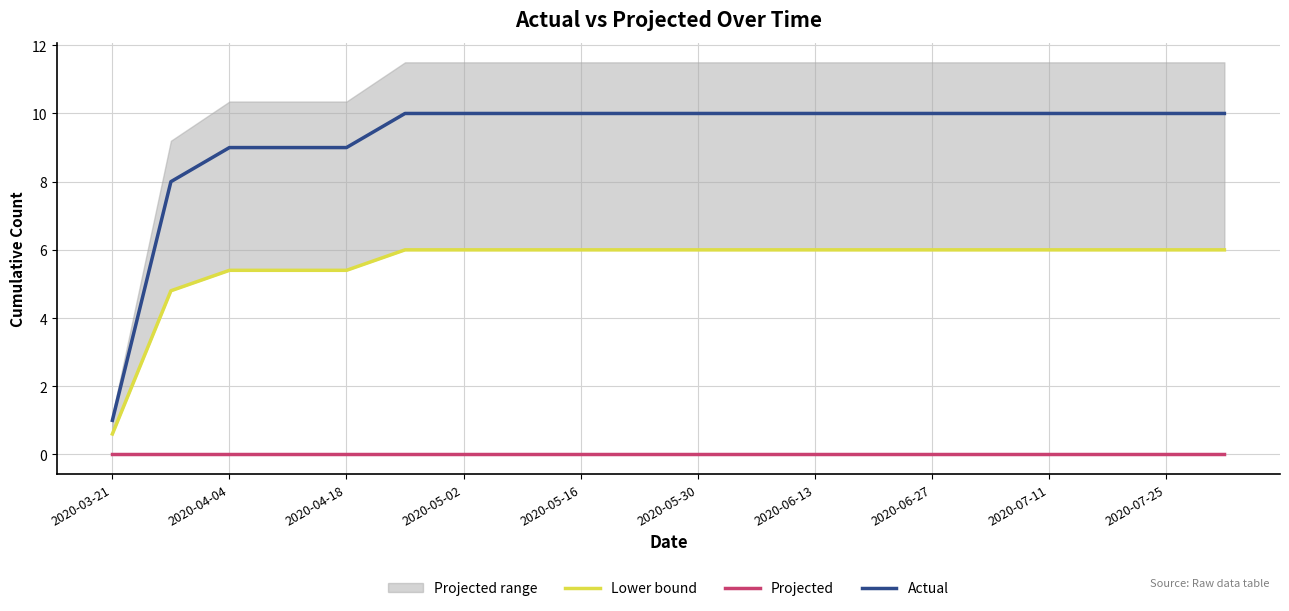

True or false: Projected and Actual cross at least once.

False